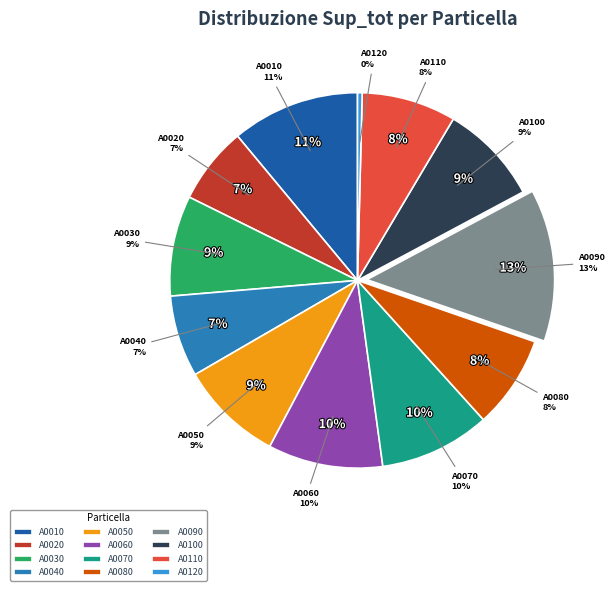

What is the largest slice in the pie chart?

A0090